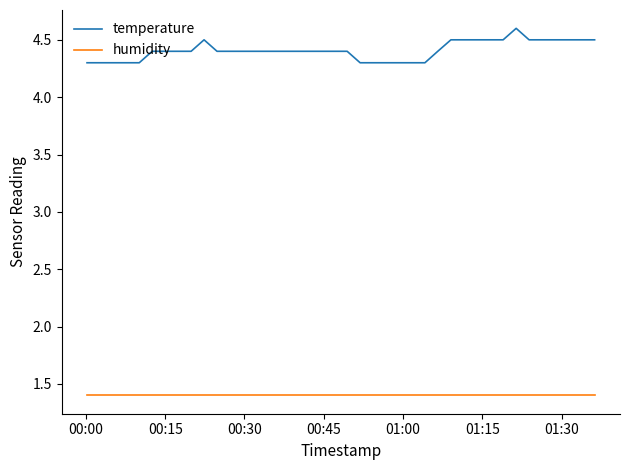

Which series has the largest total across all categories?

temperature